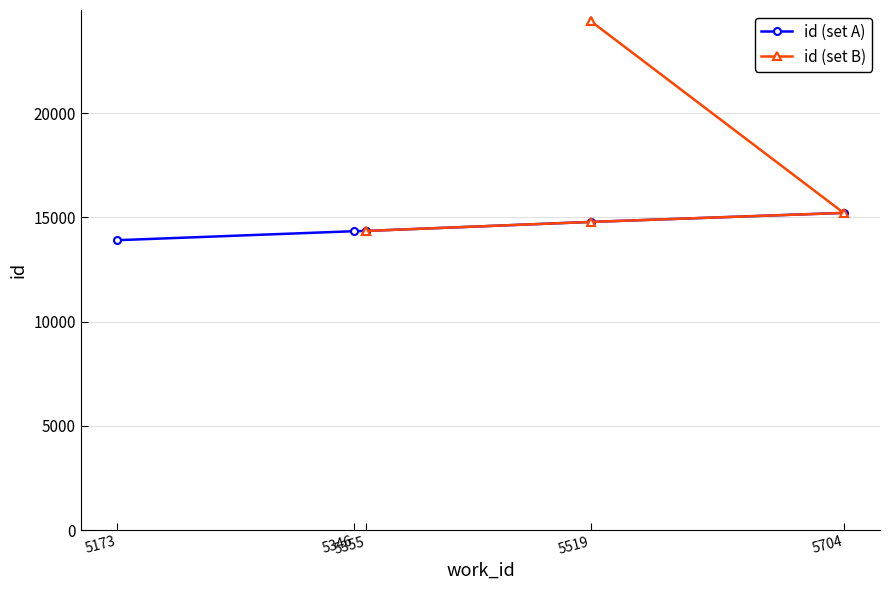

Between 5355 and 5519, which series saw the biggest shift?

id (set B)